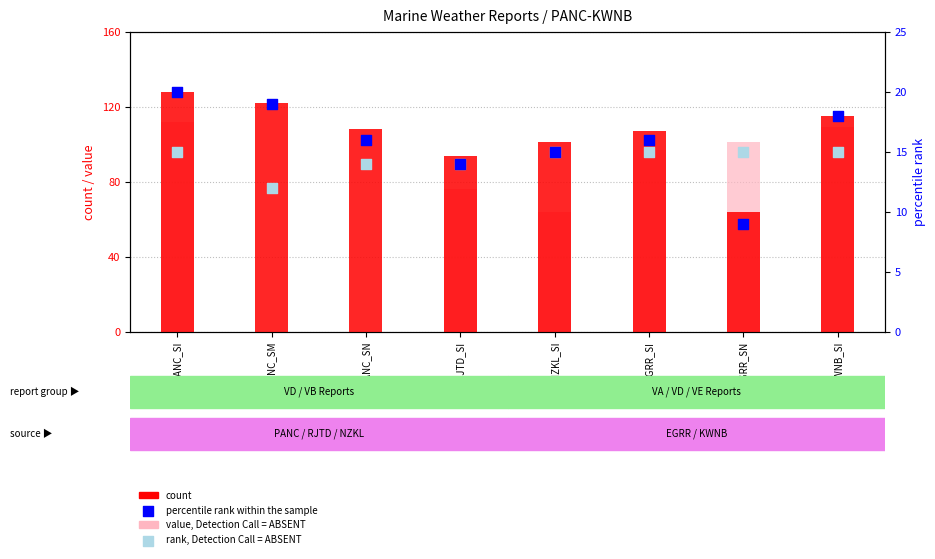

Which series has the largest total across all categories?

count